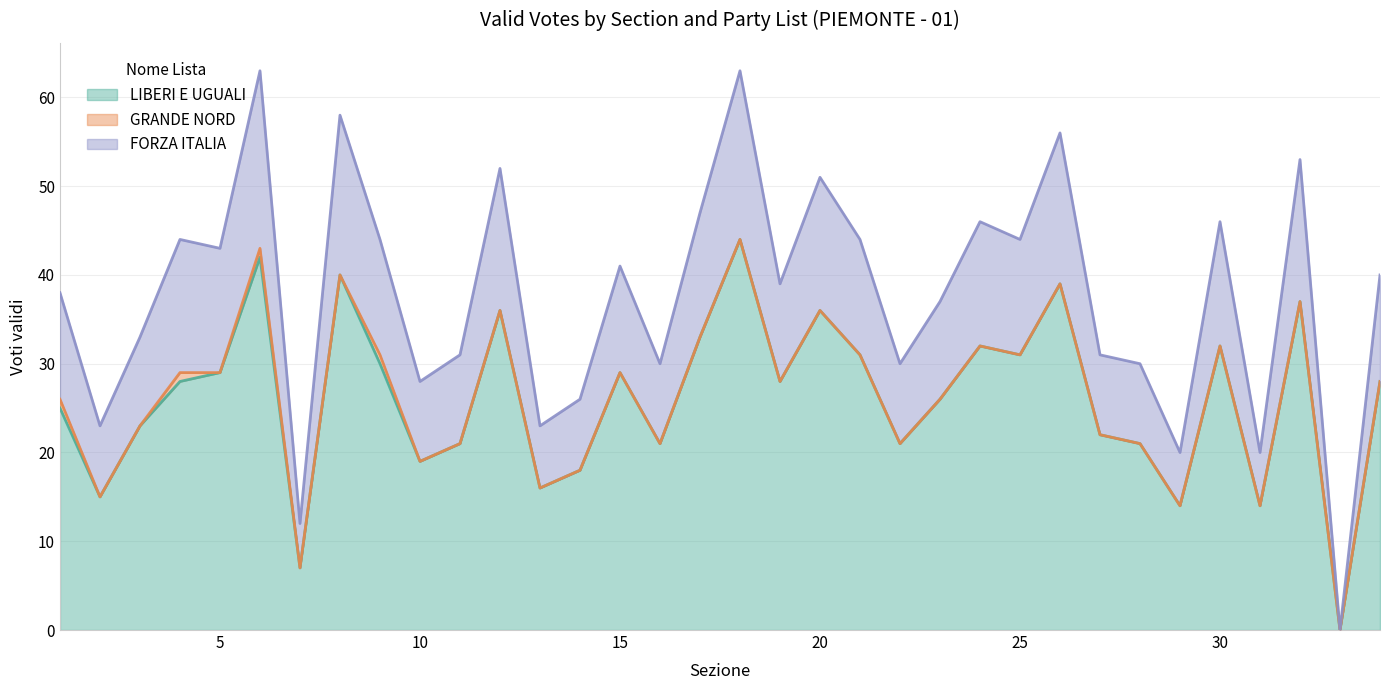

How many values in the LIBERI E UGUALI series are below 28?

16